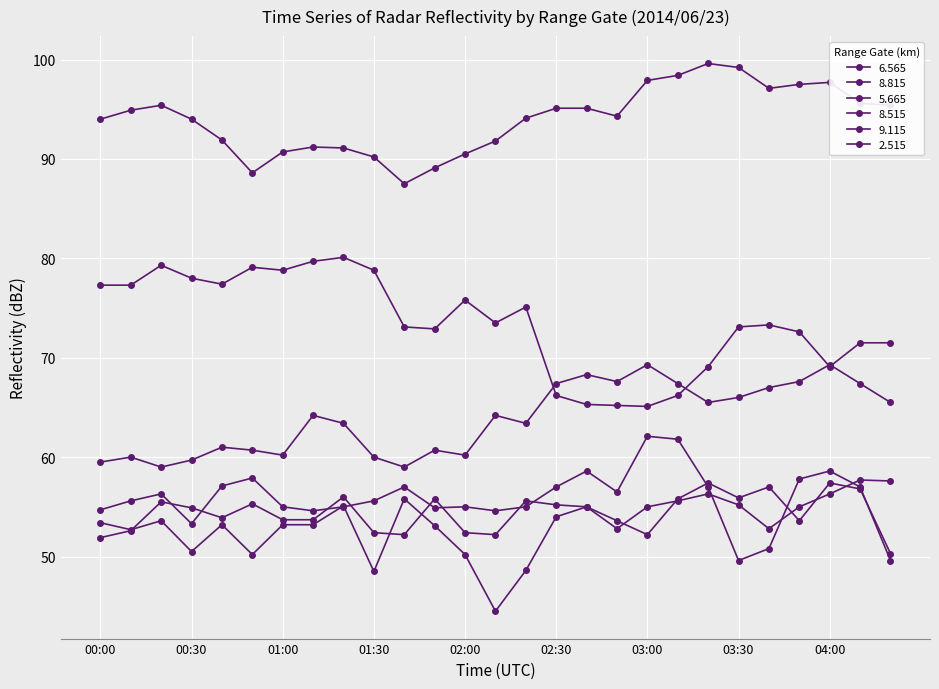

Reading left to right, extract all data points from this chart.

6.565: 59.5	60.0	59.0	59.7	61.0	60.7	60.2	64.2	63.4	60.0	59.0	60.7	60.2	64.2	63.4	67.4	68.3	67.6	69.3	67.4	65.5	66.0	67.0	67.6	69.3	67.4	65.5
8.815: 54.7	55.6	56.3	53.3	57.1	57.9	55.0	54.6	55.0	55.6	57.0	54.9	55.0	54.6	55.0	57.0	58.6	56.5	62.1	61.8	57.0	49.6	50.8	57.8	58.6	57.0	49.6
5.665: 77.3	77.3	79.3	78.0	77.4	79.1	78.8	79.7	80.1	78.8	73.1	72.9	75.8	73.5	75.1	66.2	65.3	65.2	65.1	66.2	69.1	73.1	73.3	72.6	69.1	71.5	71.5
8.515: 53.4	52.7	53.6	50.5	53.2	50.2	53.2	53.2	55.1	48.5	55.8	53.1	50.2	44.5	48.6	54.0	55.0	53.6	52.2	55.8	57.4	55.9	57.0	53.6	57.4	56.8	50.3
9.115: 51.9	52.6	55.5	54.9	53.9	55.3	53.7	53.7	56.0	52.4	52.2	55.8	52.4	52.2	55.6	55.2	55.0	52.8	55.0	55.6	56.3	55.2	52.8	55.0	56.3	57.7	57.6
2.515: 94.0	94.9	95.4	94.0	91.9	88.6	90.7	91.2	91.1	90.2	87.5	89.1	90.5	91.8	94.1	95.1	95.1	94.3	97.9	98.4	99.6	99.2	97.1	97.5	97.7	95.6	95.4